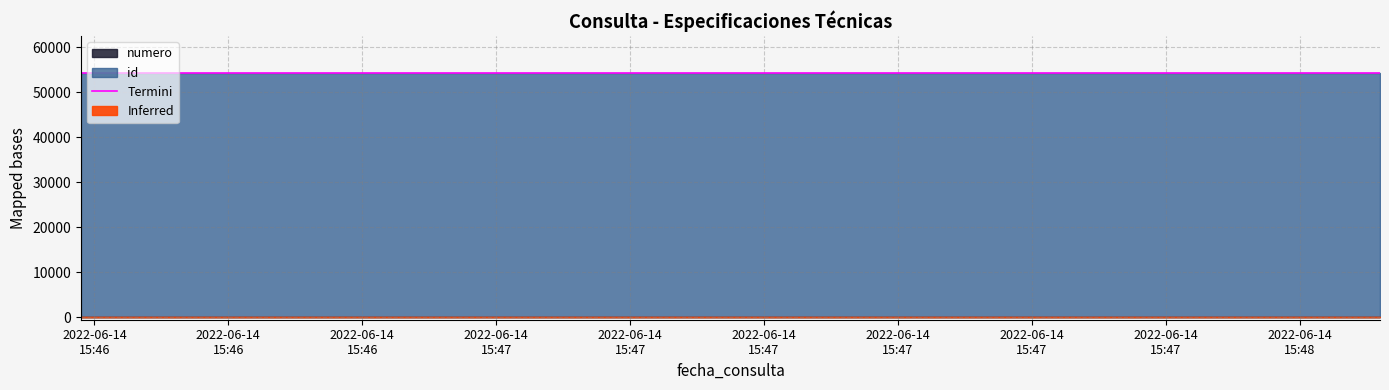

What is the highest value of the Termini series?

54298